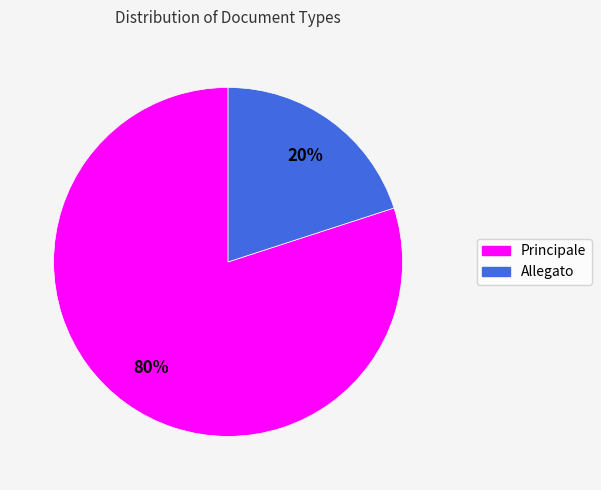

Rank the categories by value from lowest to highest.

Allegato, Principale